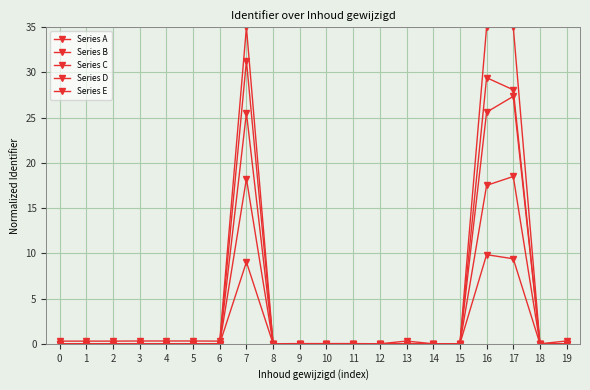

At which category does the chart reach its minimum across all series?

14